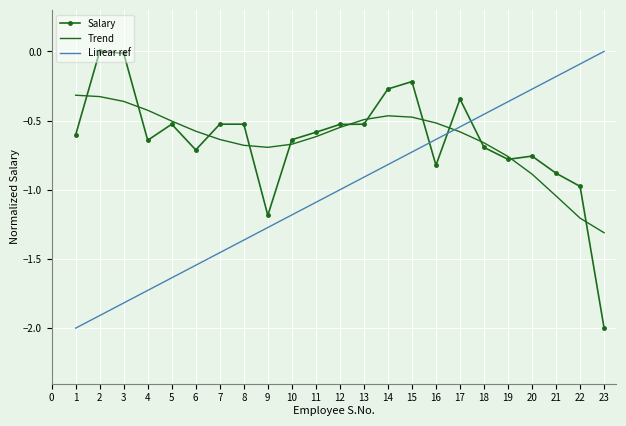

At 15, list the series in order from largest to smallest.

Salary, Trend, Linear ref